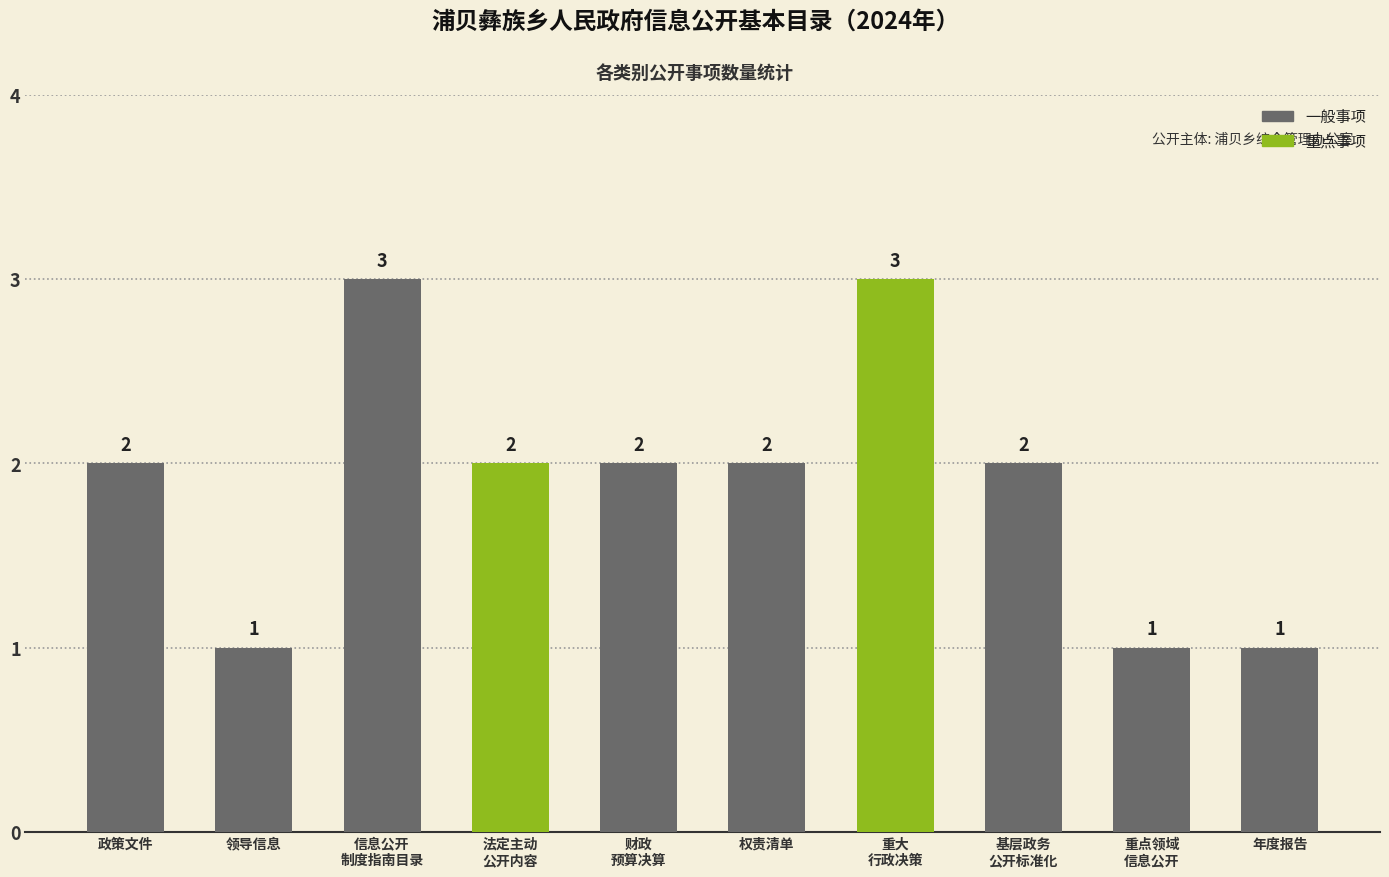

How many values are between 1 and 2?

8